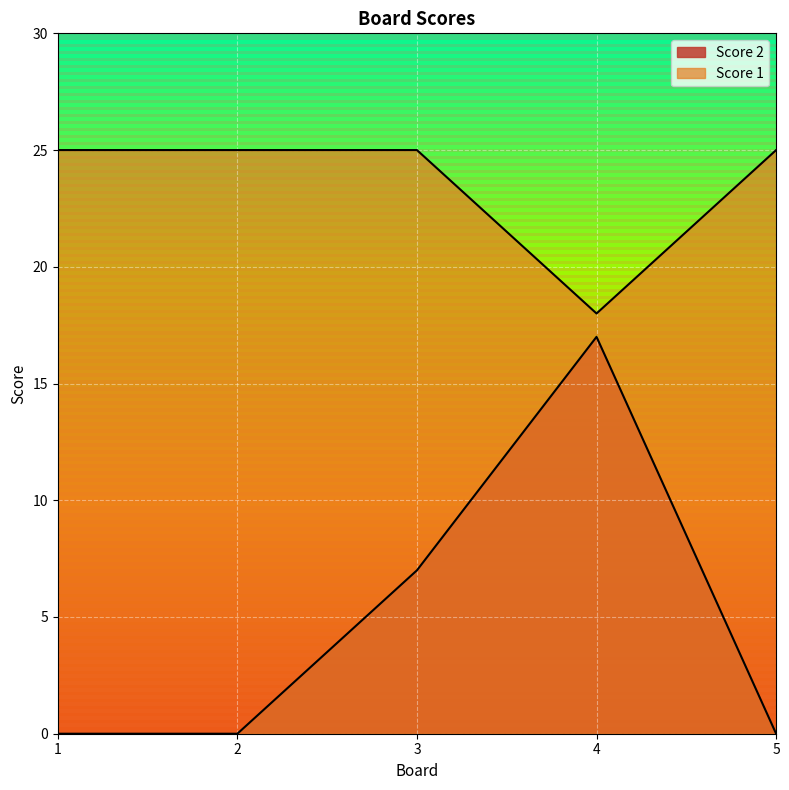

True or false: Score 2 has more than 1 interior local peaks.

False